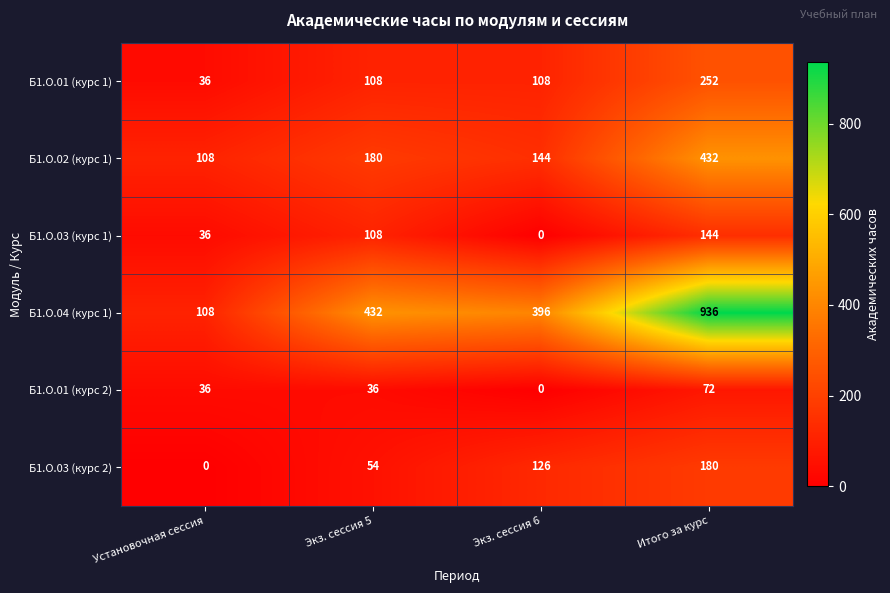

Reading left to right, what are all the values shown in this chart?

Б1.О.01 (курс 1): 36	108	108	252
Б1.О.02 (курс 1): 108	180	144	432
Б1.О.03 (курс 1): 36	108	0	144
Б1.О.04 (курс 1): 108	432	396	936
Б1.О.01 (курс 2): 36	36	0	72
Б1.О.03 (курс 2): 0	54	126	180